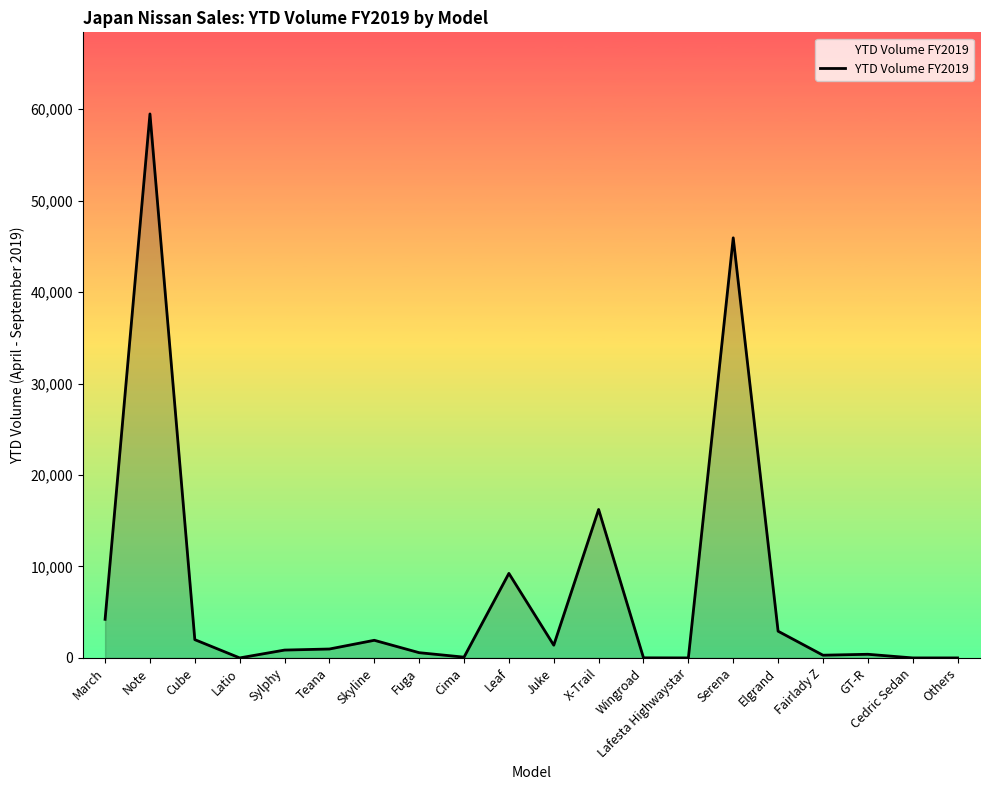

How many values are below 974?

10